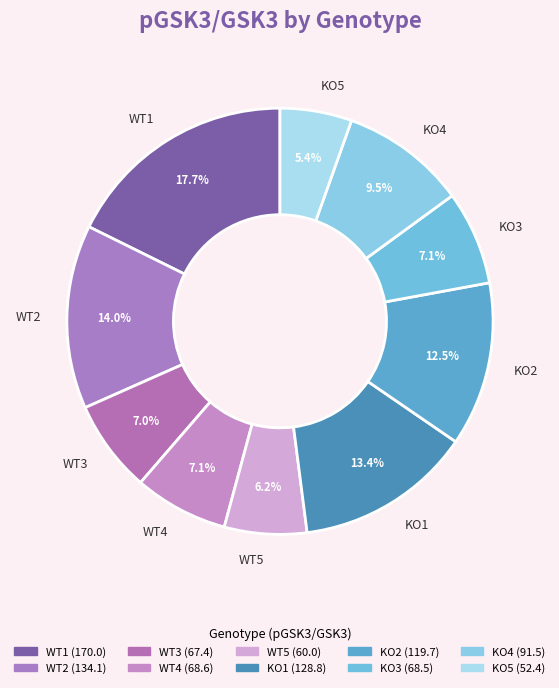

To the nearest percent, what percentage of the pie is KO3?

7%